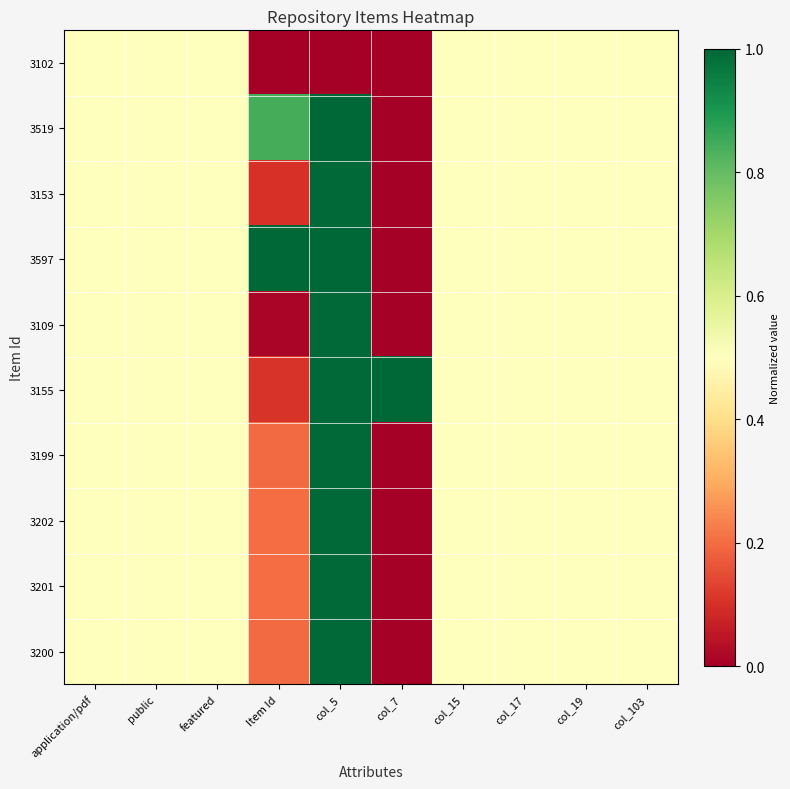

What is the total value across all series at col_19?

5.0